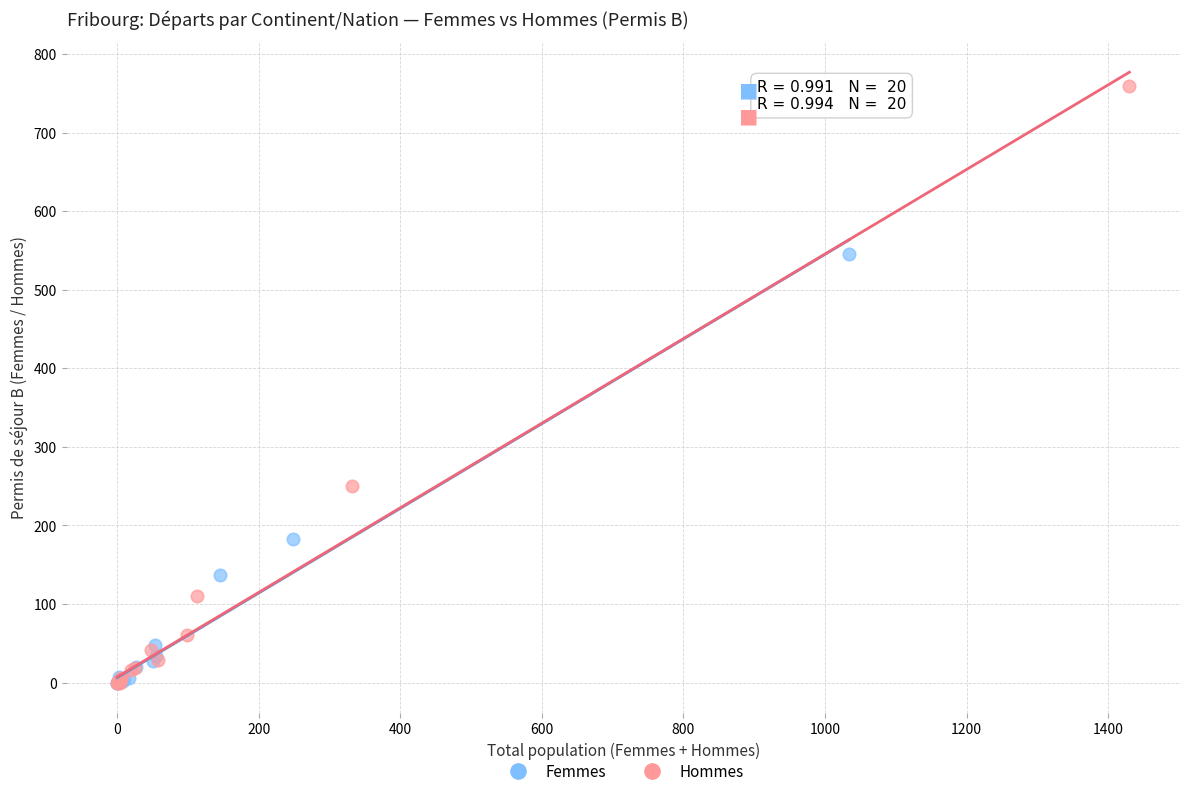

Which series has the largest Y range (max minus min)?

Hommes